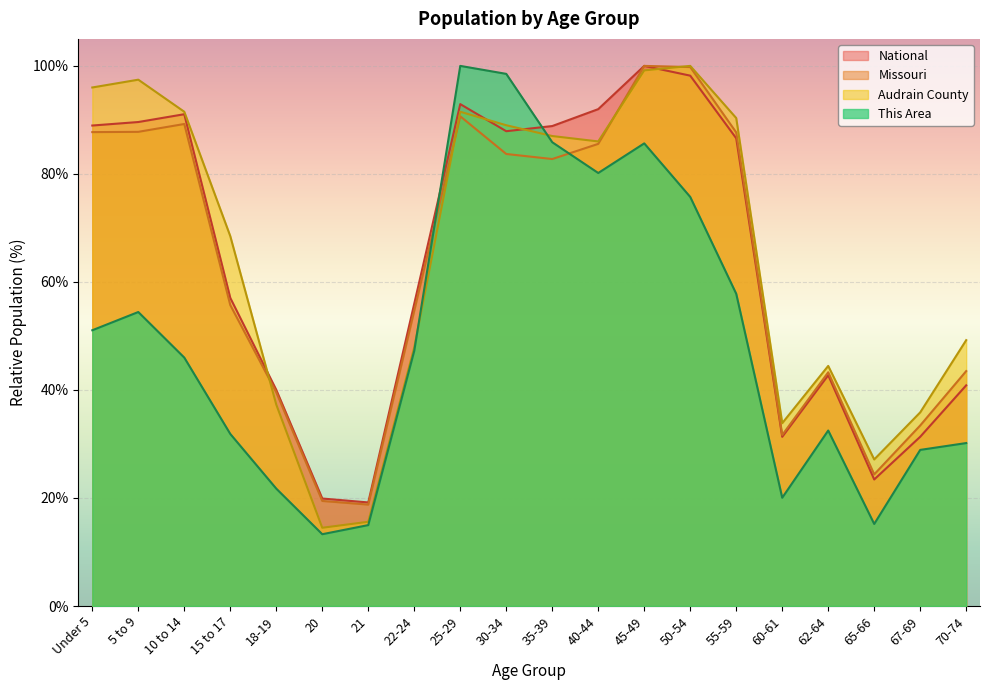

Is it true that National equals 23.4 at 65-66?

True